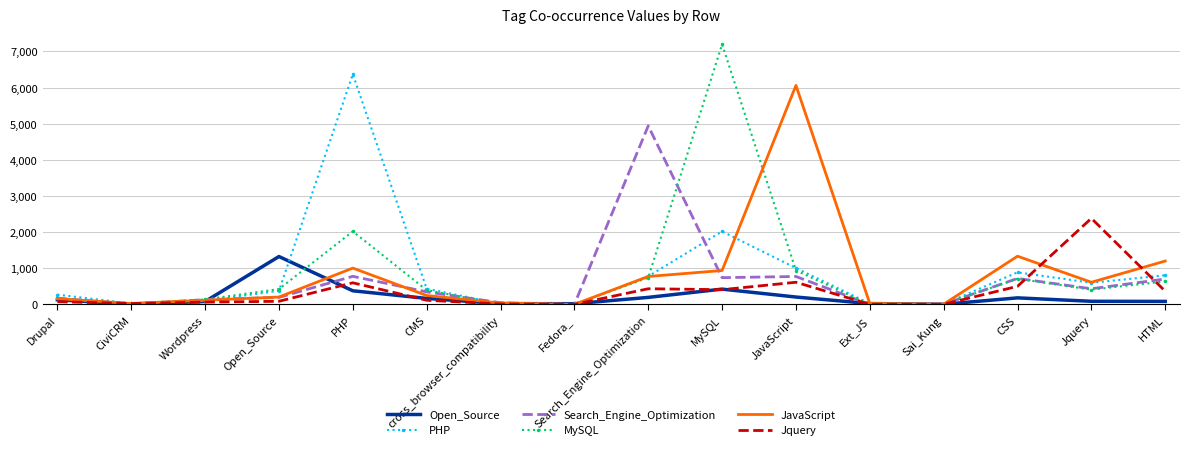

The JavaScript series shows 1071 at Jquery. True or false?

False